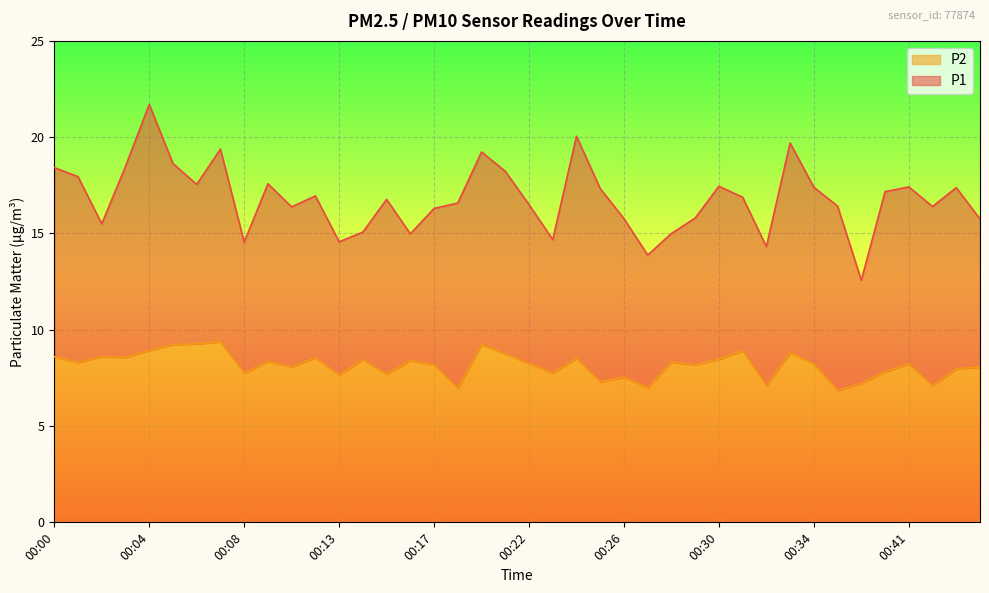

True or false: P1 and P2 intersect in this chart.

False